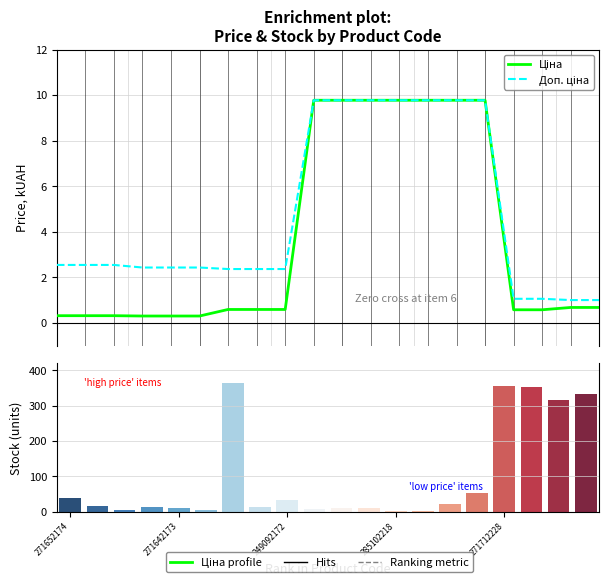

What is the value of the Ціна bar at the 2nd from the left?

0.3